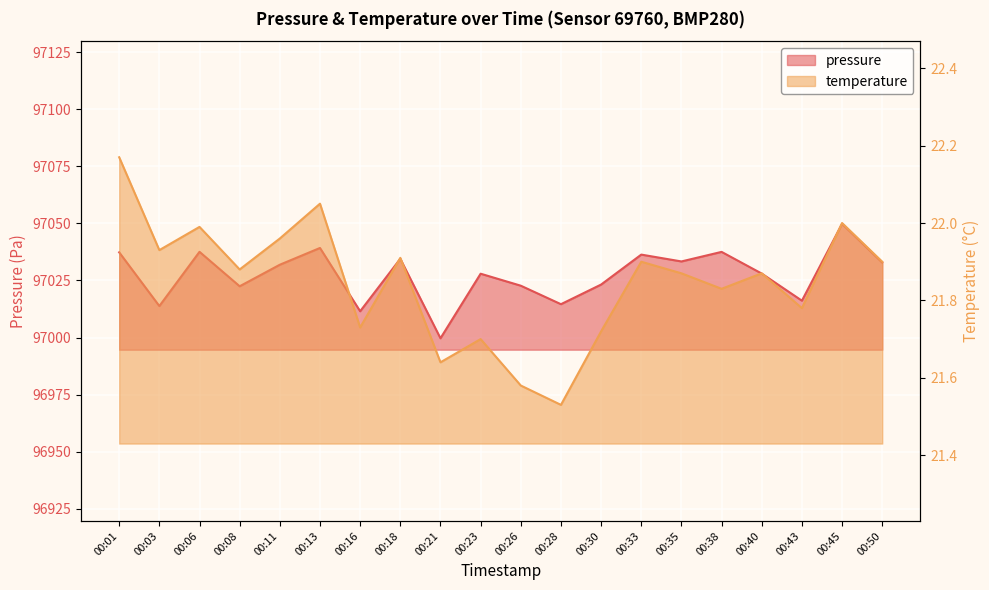

Does the chart display data point markers on the line(s)?

No